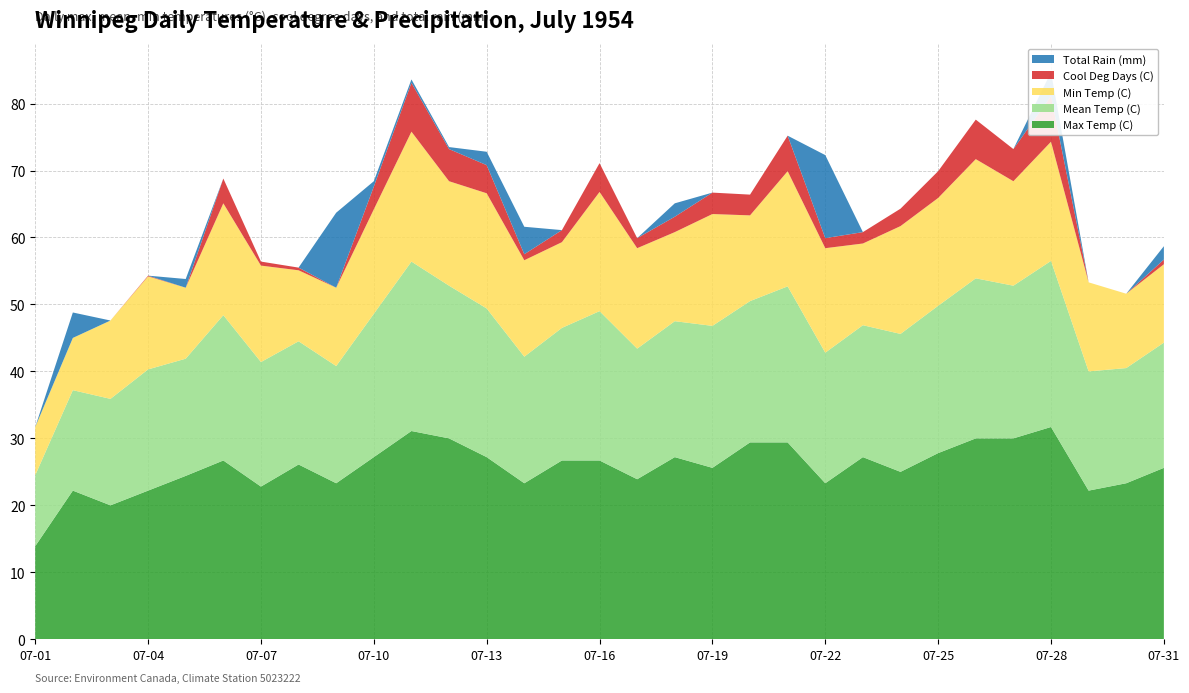

Reading left to right, list all the values displayed in this chart.

Max Temp (C): 13.9	22.2	20.0	22.2	24.4	26.7	22.8	26.1	23.3	27.2	31.1	30.0	27.2	23.3	26.7	26.7	23.9	27.2	25.6	29.4	29.4	23.3	27.2	25.0	27.8	30.0	30.0	31.7	22.2	23.3	25.6
Mean Temp (C): 10.6	15.0	15.9	18.1	17.5	21.7	18.6	18.4	17.5	21.4	25.3	22.8	22.2	18.9	19.8	22.3	19.5	20.3	21.2	21.1	23.3	19.5	19.7	20.6	22.0	23.9	22.8	24.8	17.8	17.2	18.7
Min Temp (C): 7.2	7.8	11.7	13.9	10.6	16.7	14.4	10.6	11.7	15.6	19.4	15.6	17.2	14.4	12.8	17.8	15.0	13.3	16.7	12.8	17.2	15.6	12.2	16.1	16.1	17.8	15.6	17.8	13.3	11.1	11.7
Cool Deg Days (C): 0.0	0.0	0.0	0.1	0.0	3.7	0.6	0.4	0.0	3.4	7.3	4.8	4.2	0.9	1.8	4.3	1.5	2.3	3.2	3.1	5.3	1.5	1.7	2.6	4.0	5.9	4.8	6.8	0.0	0.0	0.7
Total Rain (mm): 0.0	3.8	0.0	0.0	1.3	0.0	0.0	0.0	11.2	0.8	0.5	0.3	2.0	4.1	0.0	0.0	0.0	2.0	0.0	0.0	0.0	12.4	0.0	0.0	0.0	0.0	0.0	3.6	0.0	0.0	2.0